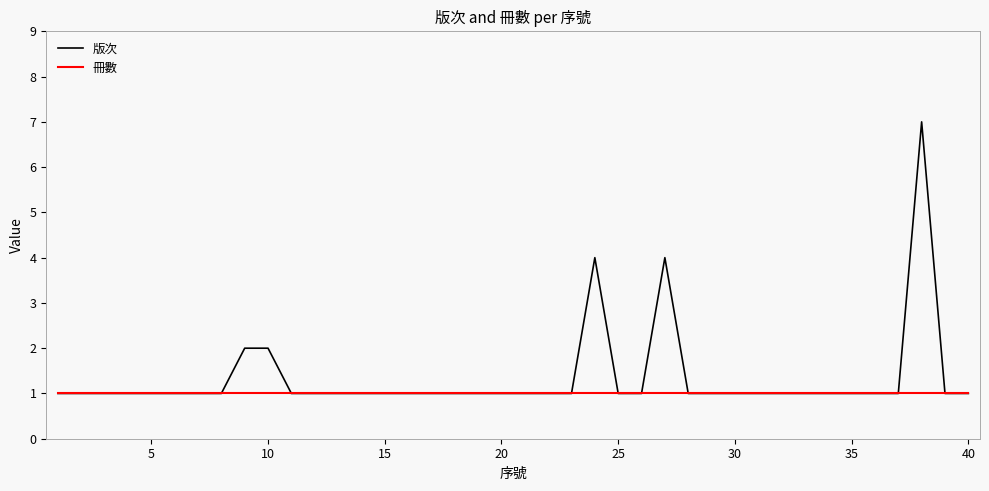

What are all the series names shown in the legend?

版次, 冊數